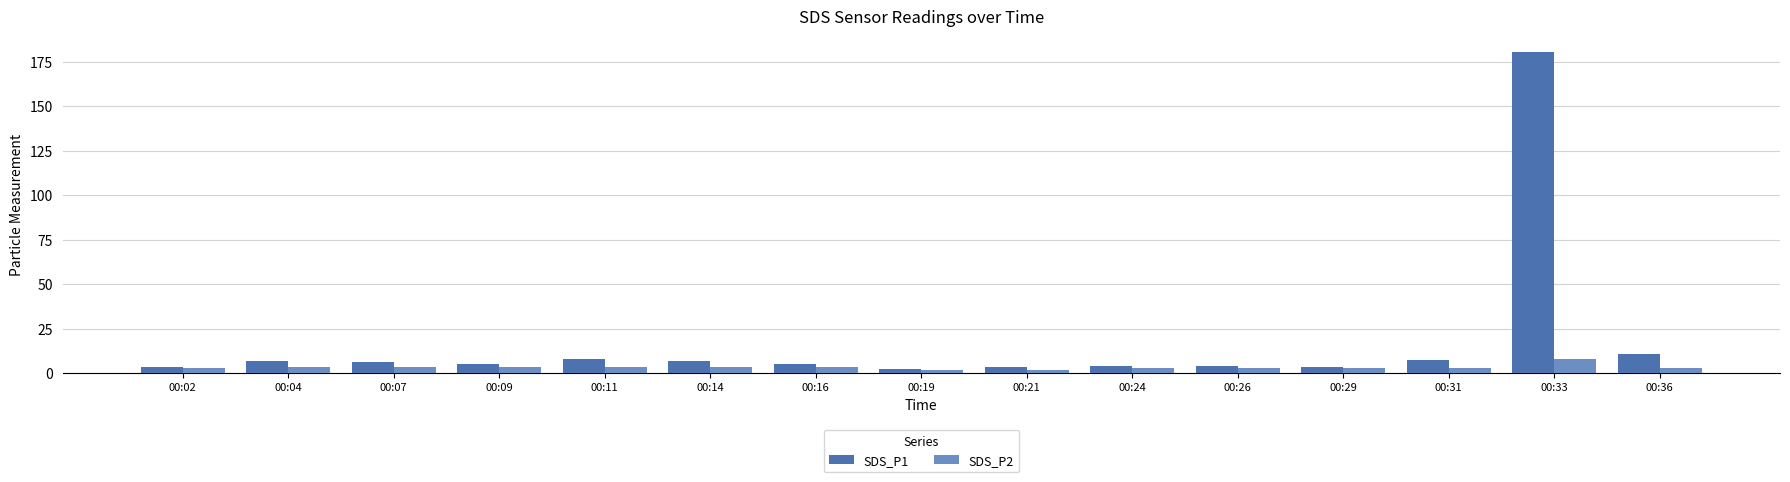

What is the difference between the highest and lowest values at 00:33?

172.4